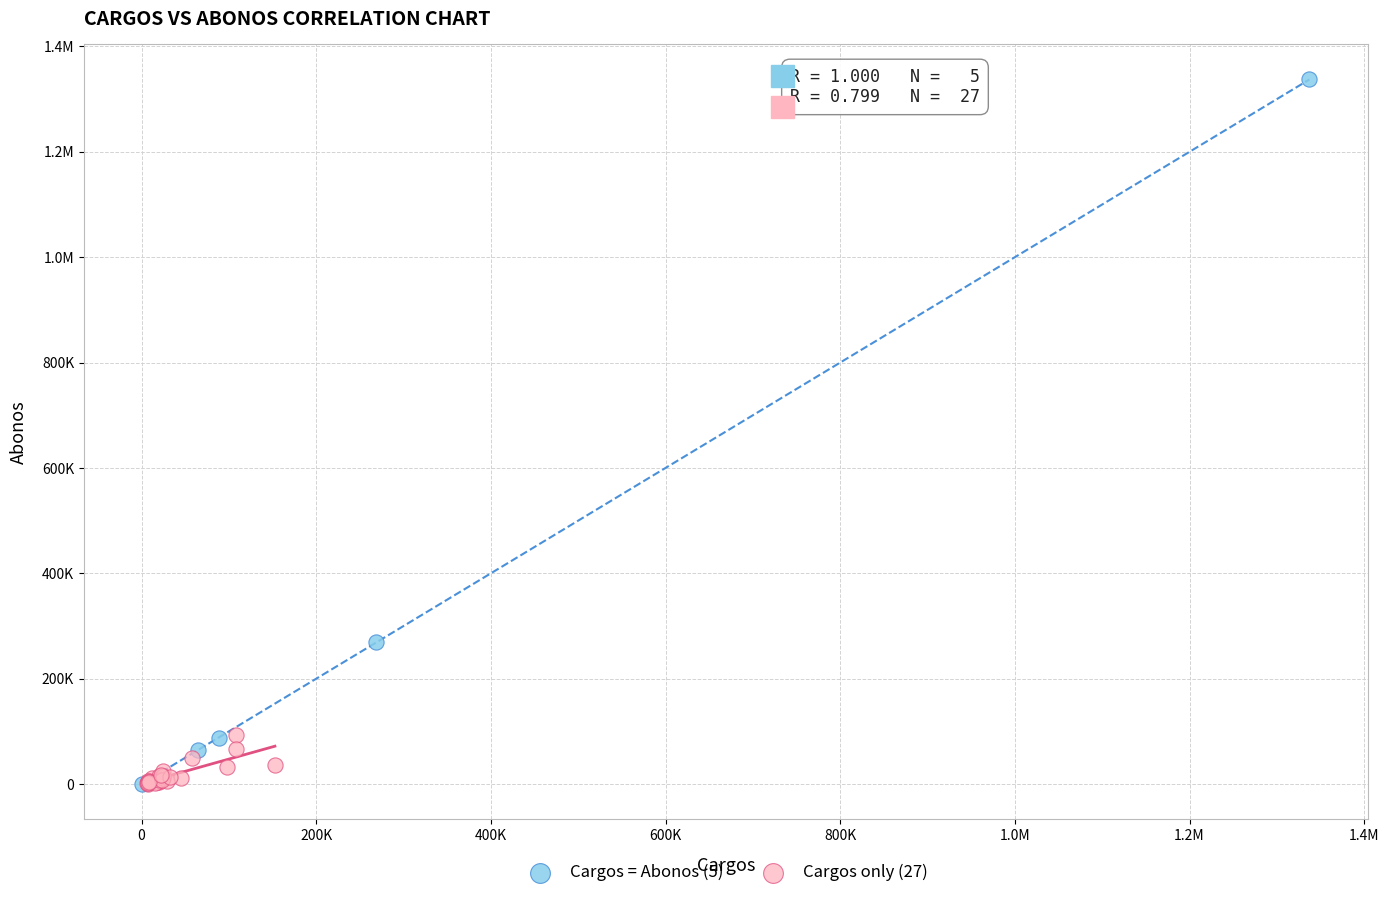

What are all the series names shown in the legend?

Cargos = Abonos (5), Cargos only (27)